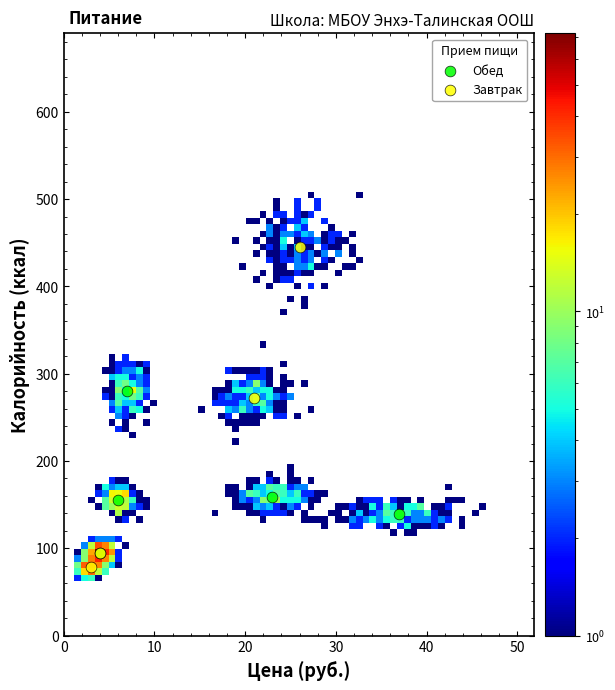

Which series has the widest spread of Y values?

Завтрак